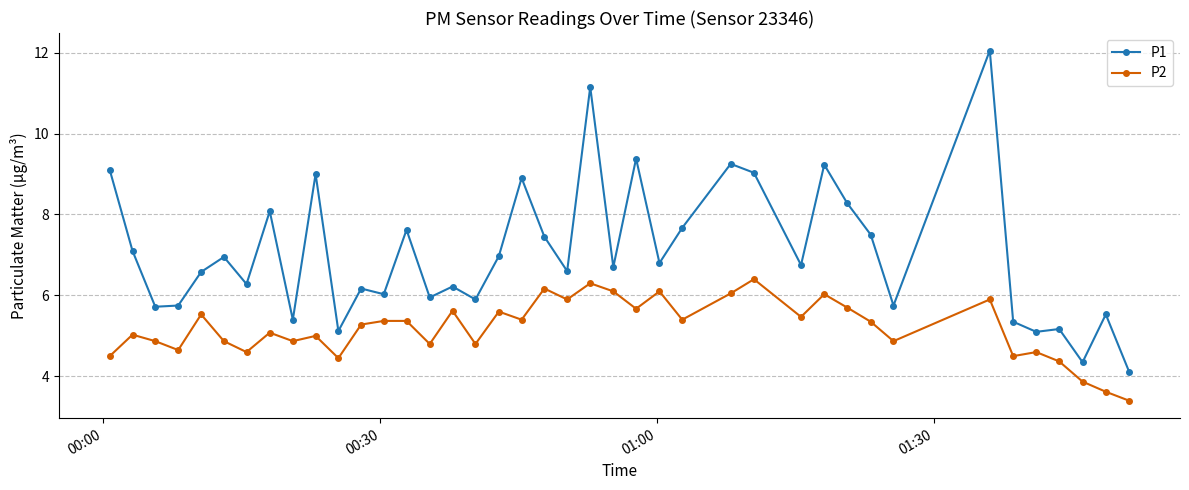

How many series are shown in this chart?

2